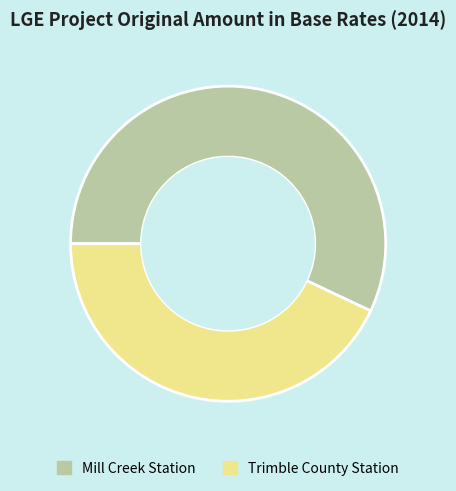

What is the smallest slice in the pie chart?

Trimble County Station